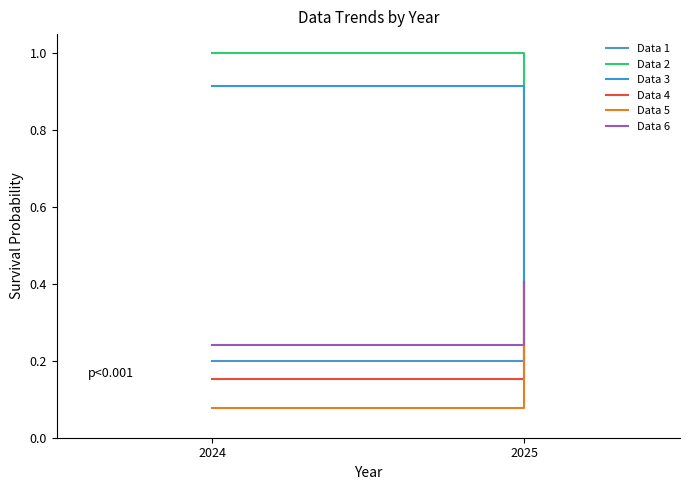

What is the maximum value for Data 5?

0.4